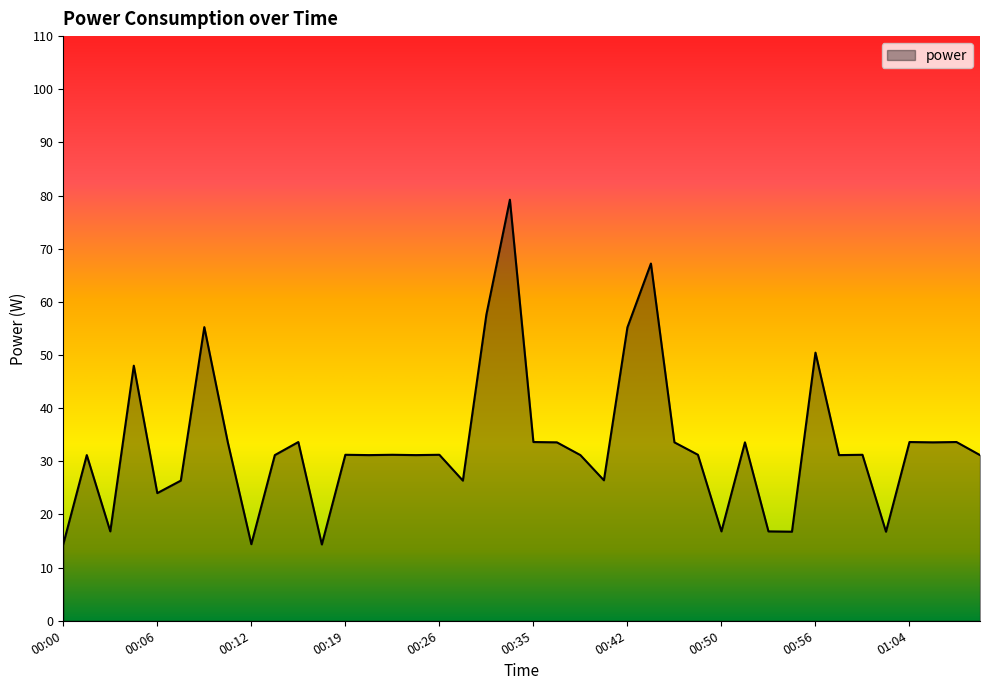

What is the smallest value displayed?

14.4